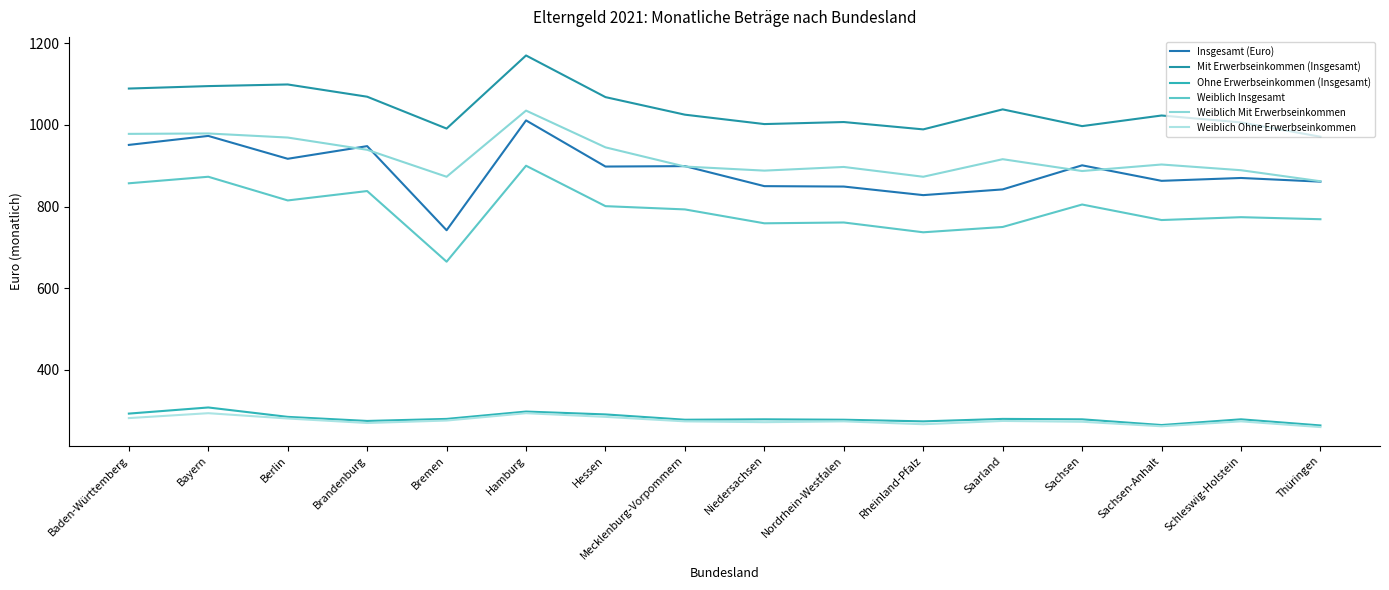

What is the value of the Mit Erwerbseinkommen (Insgesamt) point at the 14th from the left?

1023